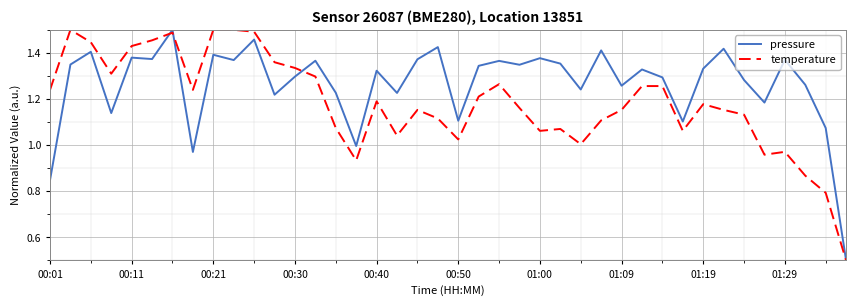

What is the minimum value shown in the chart?

0.5